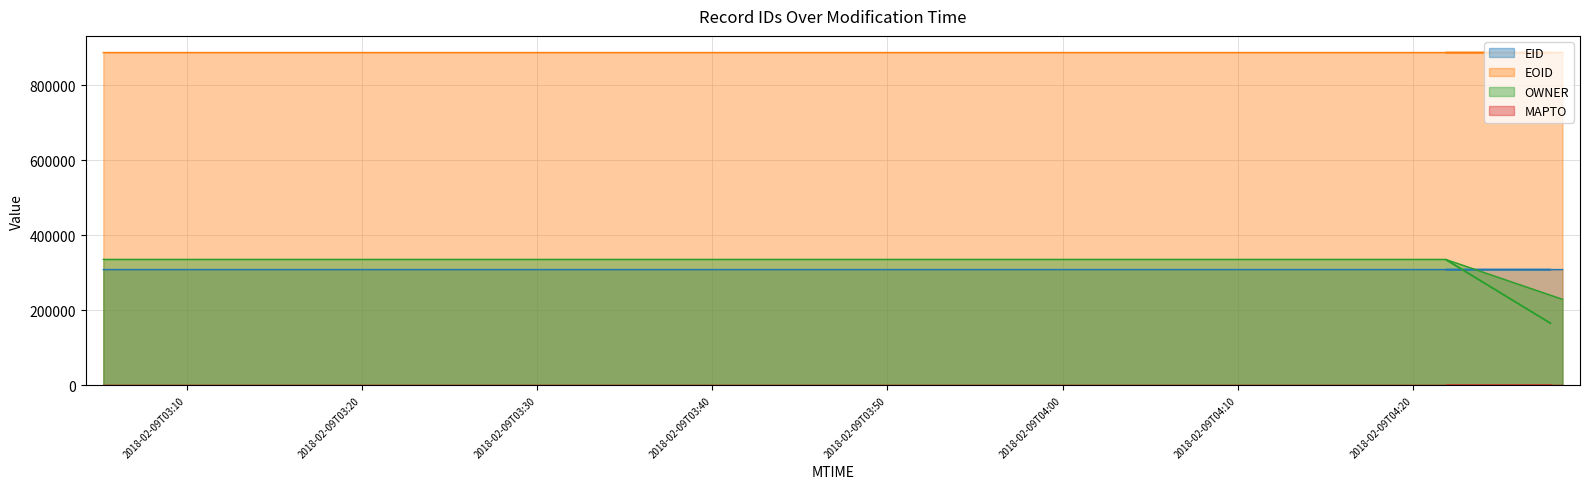

What is the total value across all series at 2018-02-09T04:28:32?

1426083